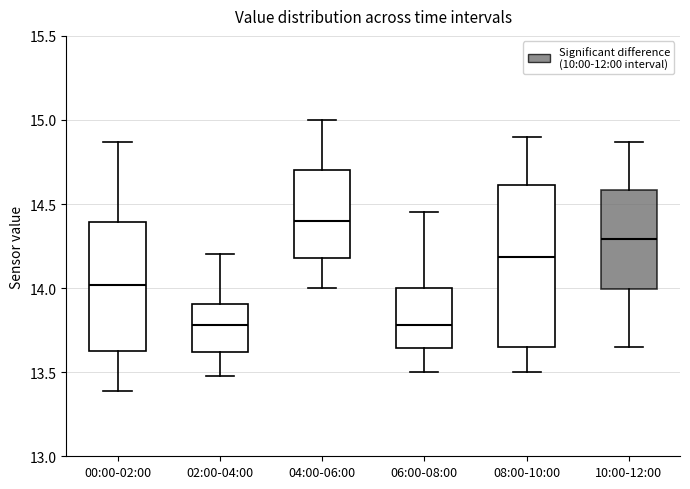

Reading left to right, read every box against the y-axis: the position of its median line, the range the box covers, and the ends of its whiskers. The values are not printed on the chart, so give them approximately, as read against the axis.

00:00-02:00: median 14.00, box 13.65 to 14.40, whiskers 13.40 to 14.85
02:00-04:00: median 13.80, box 13.60 to 13.90, whiskers 13.50 to 14.20
04:00-06:00: median 14.40, box 14.20 to 14.70, whiskers 14.00 to 15.00
06:00-08:00: median 13.80, box 13.65 to 14.00, whiskers 13.50 to 14.45
08:00-10:00: median 14.20, box 13.65 to 14.60, whiskers 13.50 to 14.90
10:00-12:00: median 14.30, box 14.00 to 14.60, whiskers 13.65 to 14.85